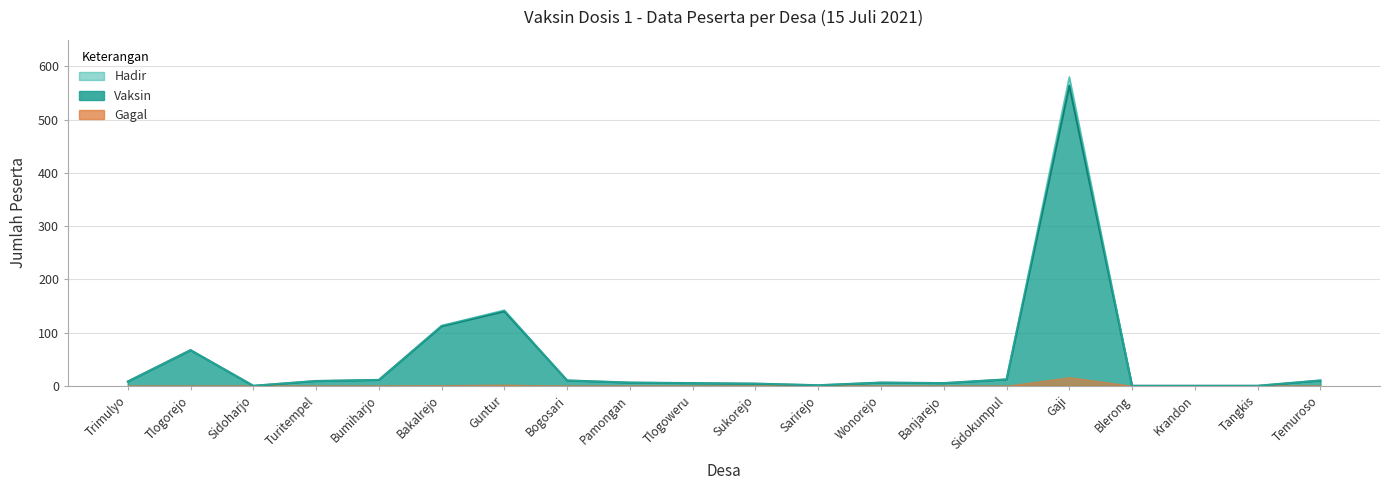

At which label does Vaksin first exceed 8?

Tlogorejo